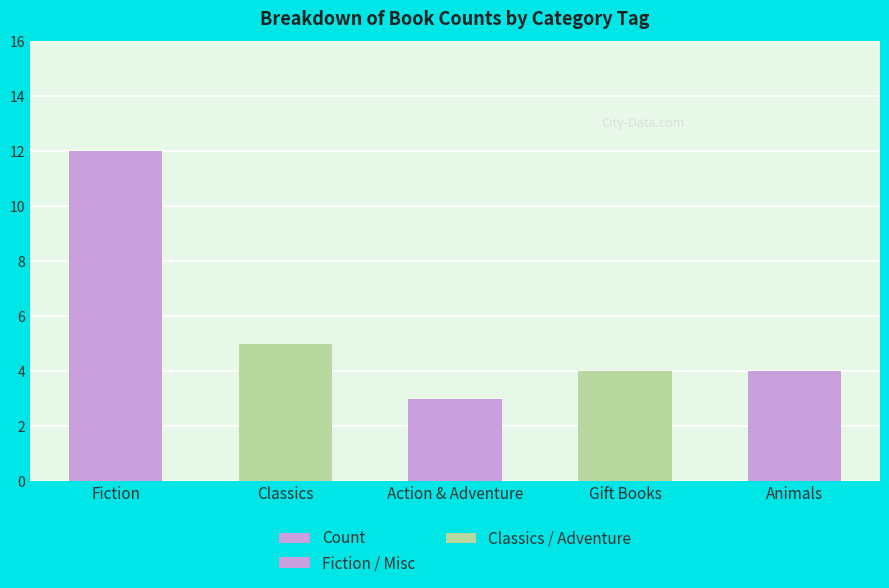

What is the ratio of the value at Fiction to the value at Gift Books?

3.0